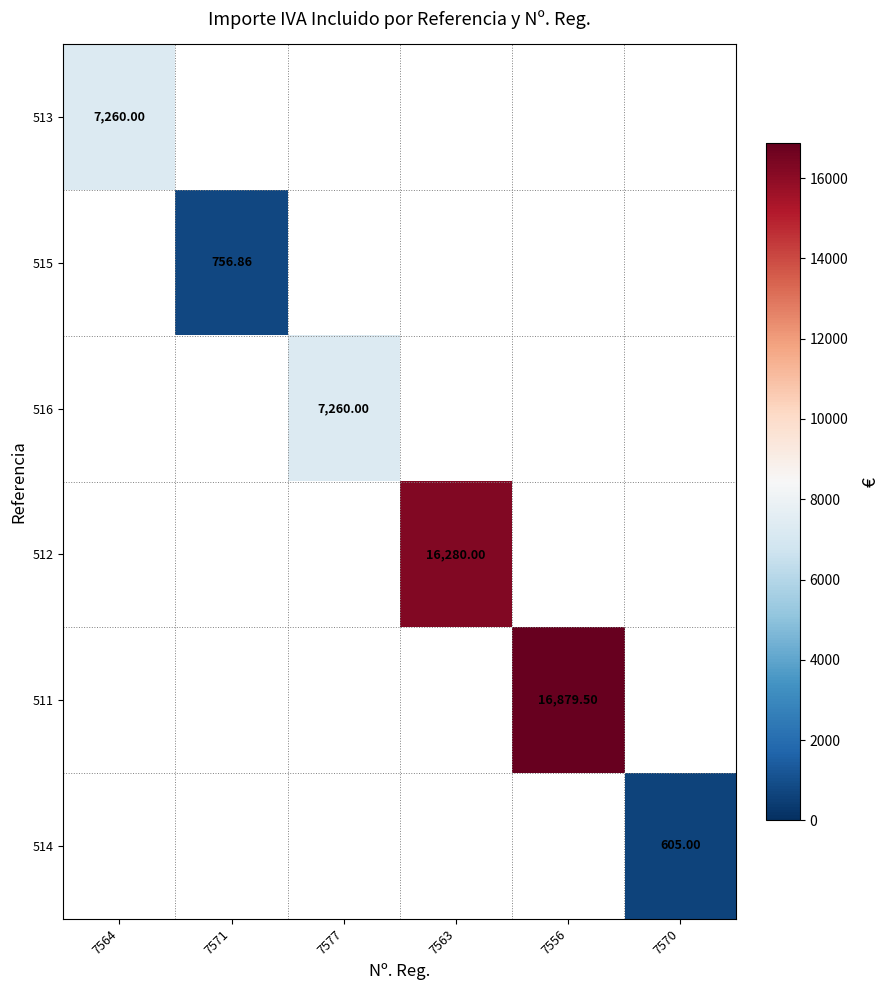

Which category has the highest value across all series?

7556